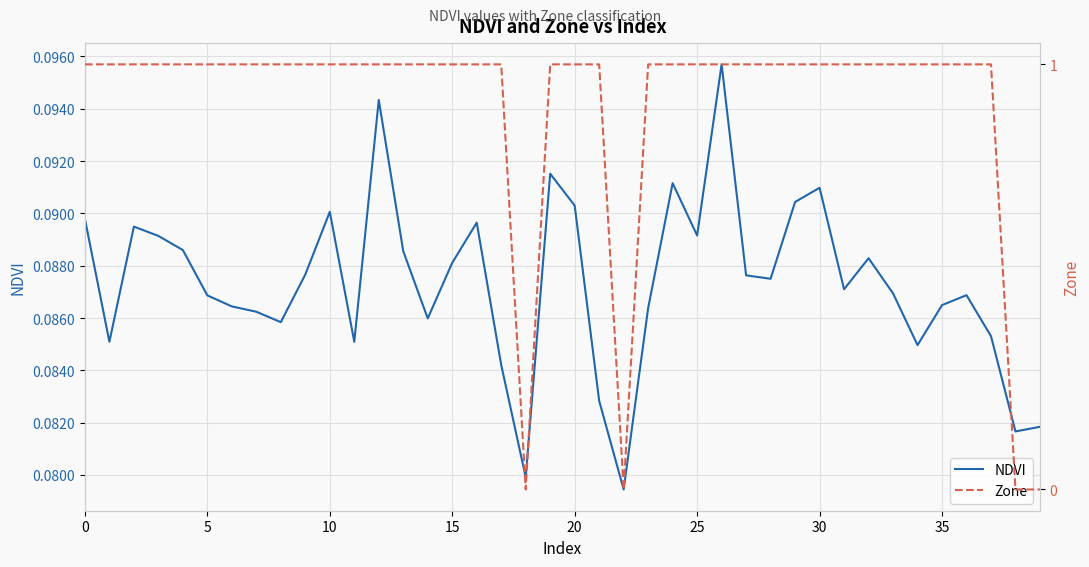

Count the Zone values in the range 1 to 2.

36